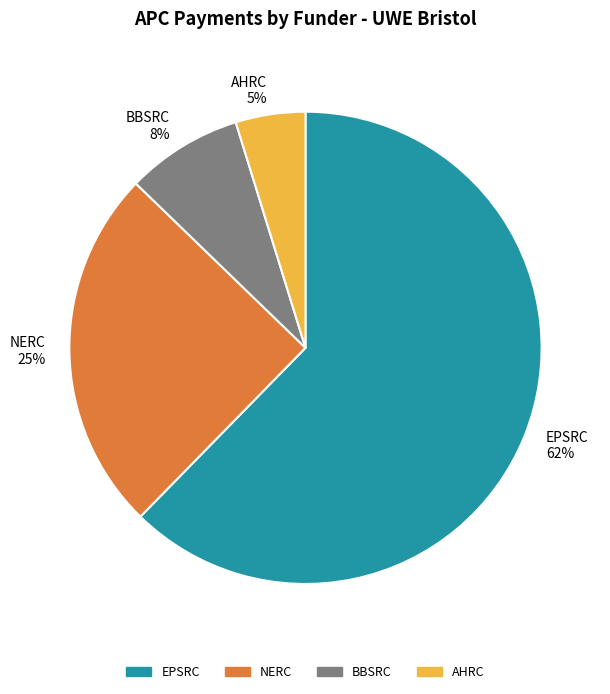

How many slices are in this pie chart?

4